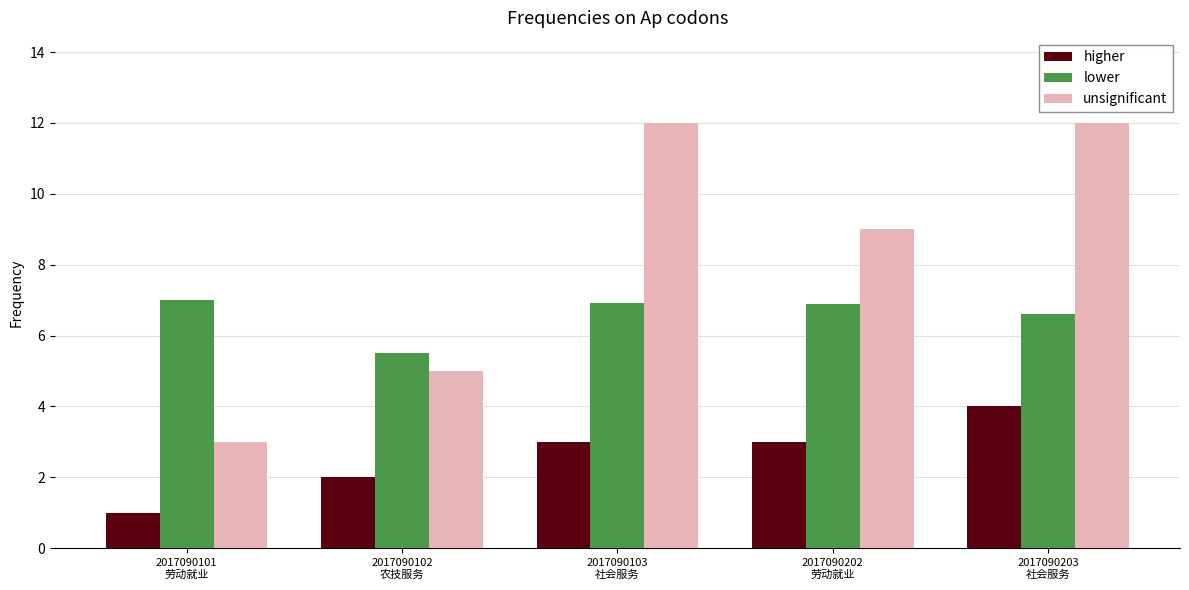

What is the maximum value shown in the chart?

12.0